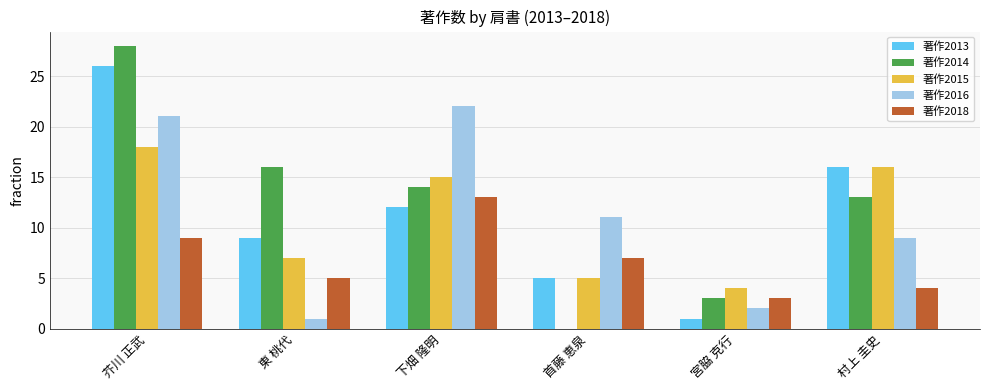

Which series changed the most between 下畑 隆明 and 首藤 恵泉?

著作2014